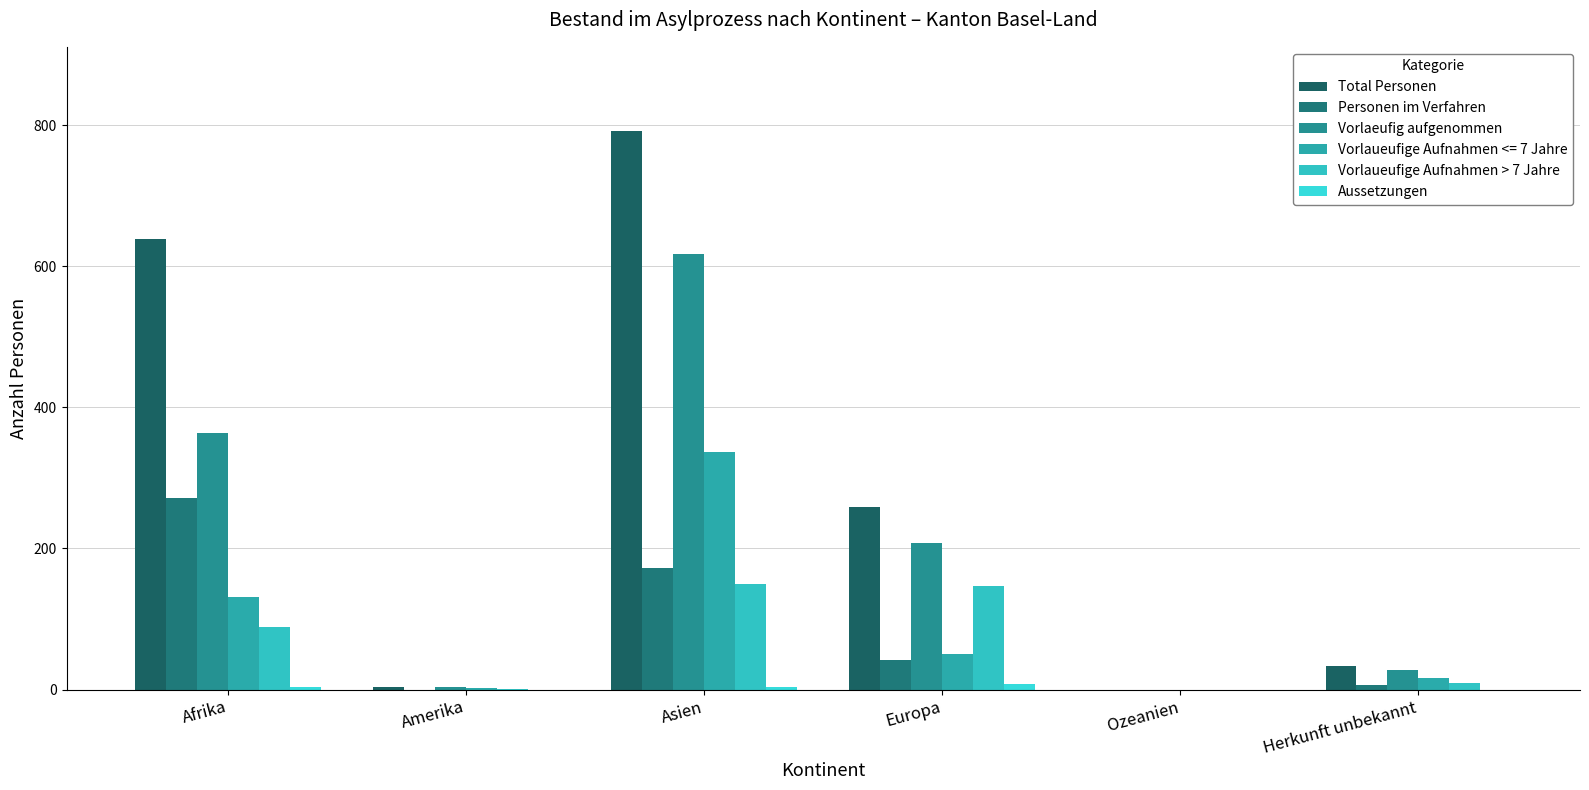

How many distinct data groups are displayed?

6